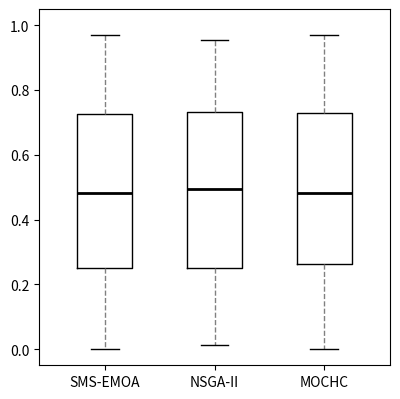

Reading left to right, transcribe this box plot: for each box, give where its median line is, the range the box spans, and where its two whiskers end, as read against the y-axis. The values are not printed on the chart, so give them approximately, as read against the axis.

SMS-EMOA: median 0.48, box 0.24 to 0.72, whiskers 0.00 to 0.98
NSGA-II: median 0.50, box 0.24 to 0.74, whiskers 0.02 to 0.96
MOCHC: median 0.48, box 0.26 to 0.72, whiskers 0.00 to 0.98